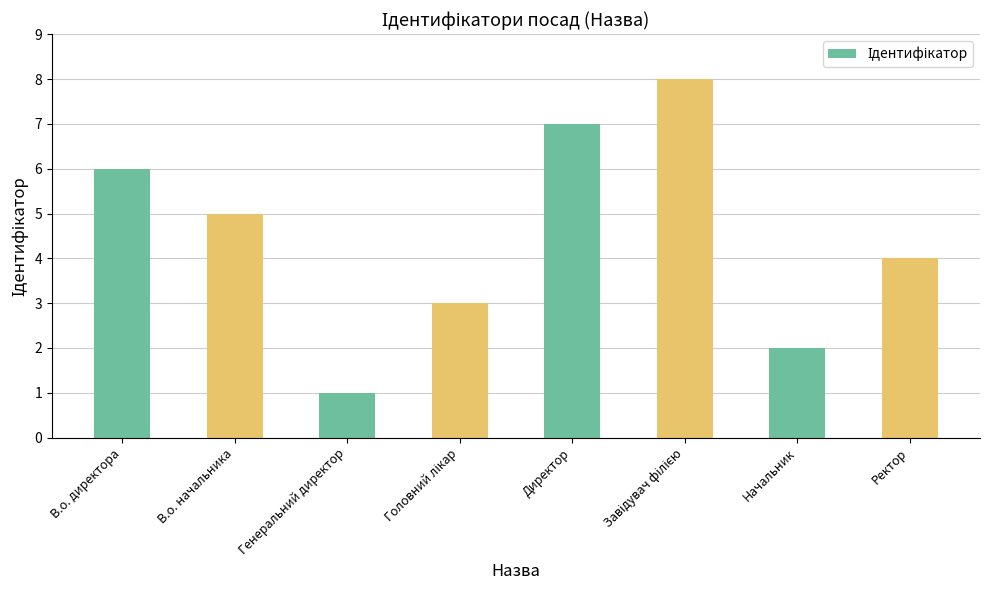

What is the ratio of the value at В.о. директора to the value at Генеральний директор?

6.0